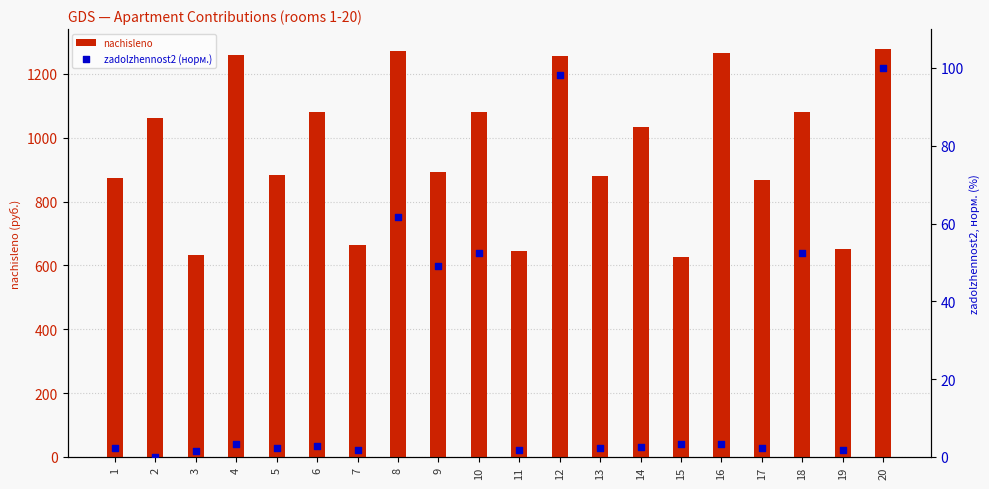

Which series reaches the minimum Y coordinate?

zadolzhennost2 (норм.)